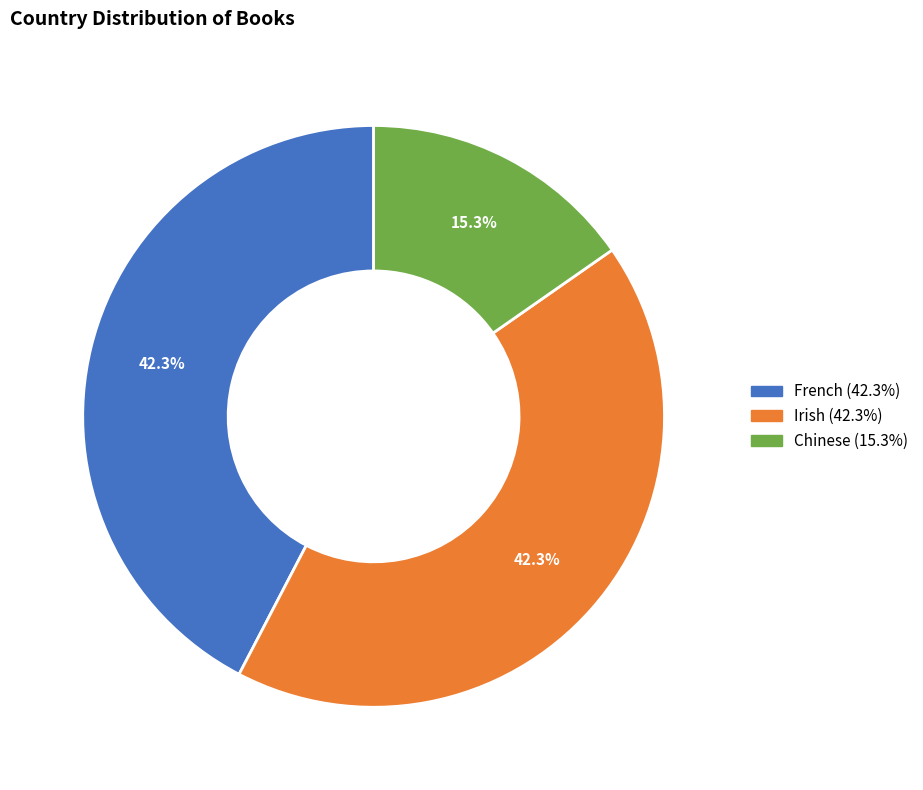

What is the ratio of the value at French to the value at Irish?

1.0